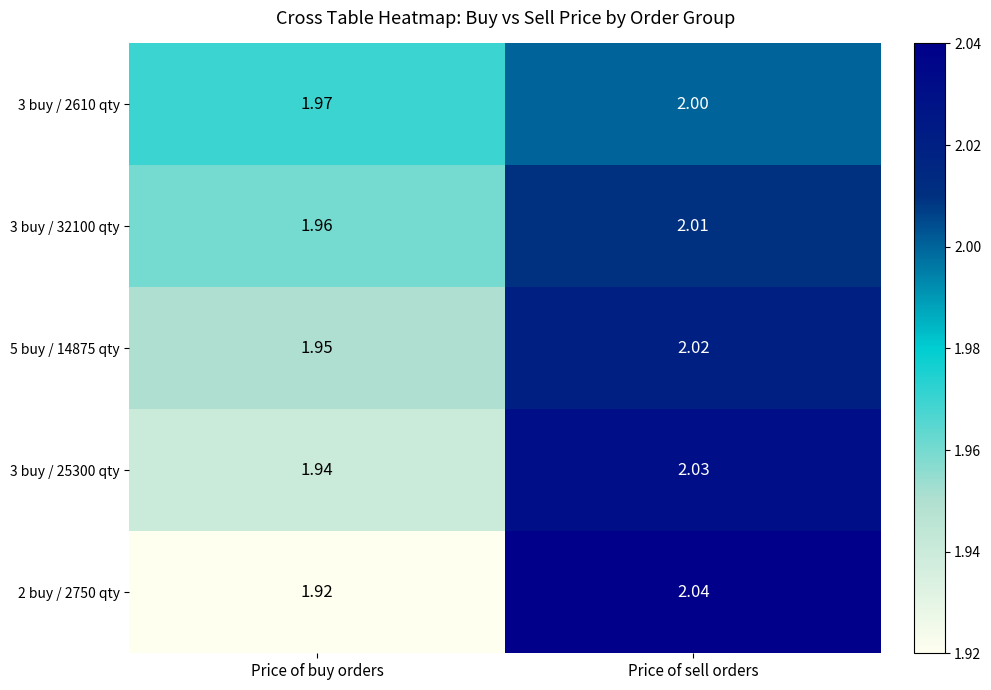

Count the number of data series in this chart.

5